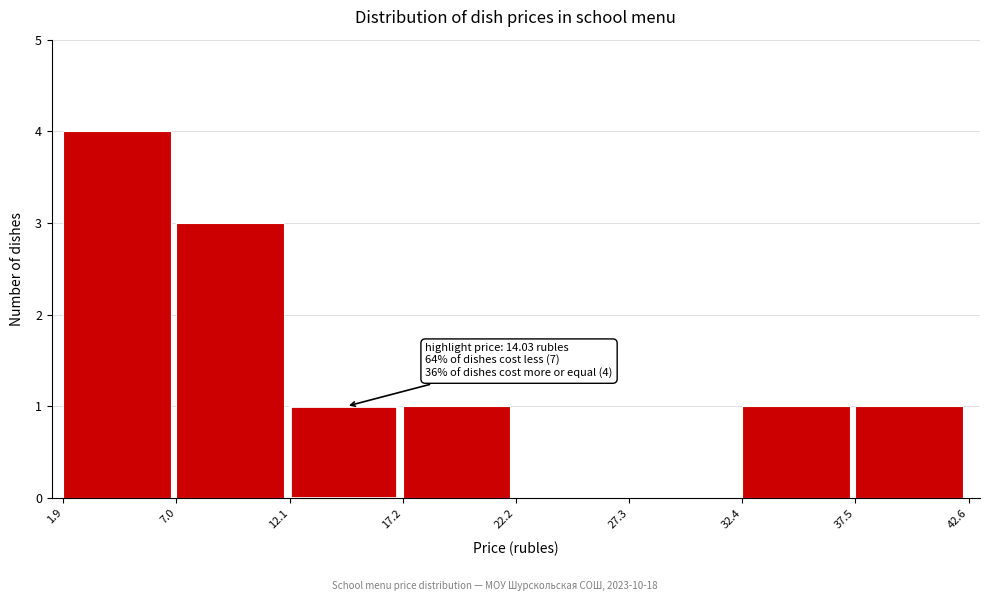

Over which range of the x-axis is the bar tallest?

1.9 to 7.0